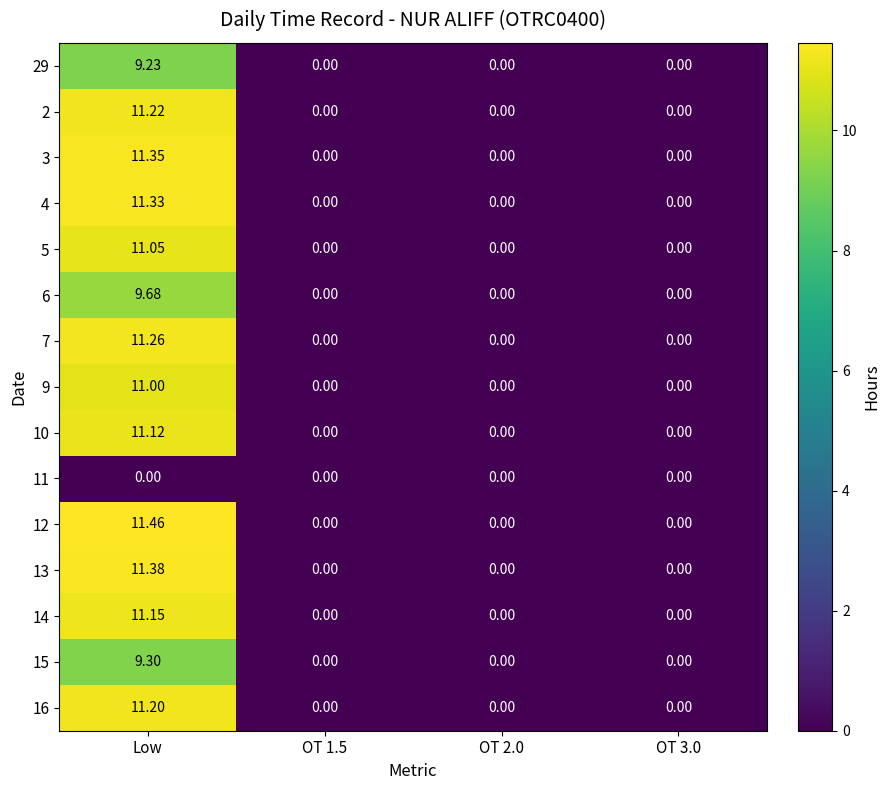

How many data points does each series have?

4